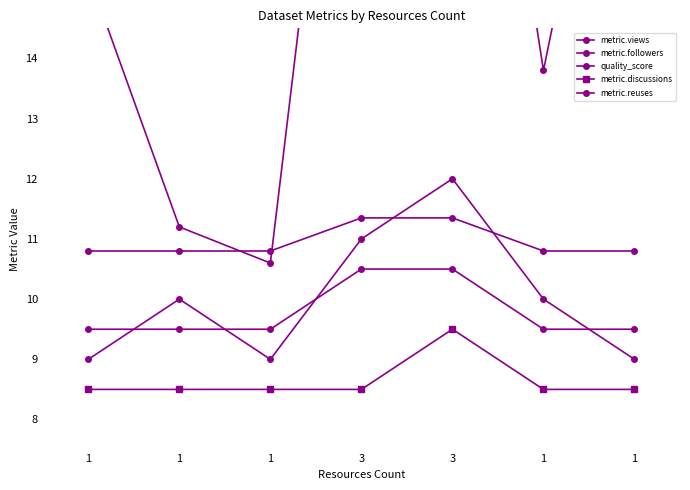

Does the chart display data point markers on the line(s)?

Yes